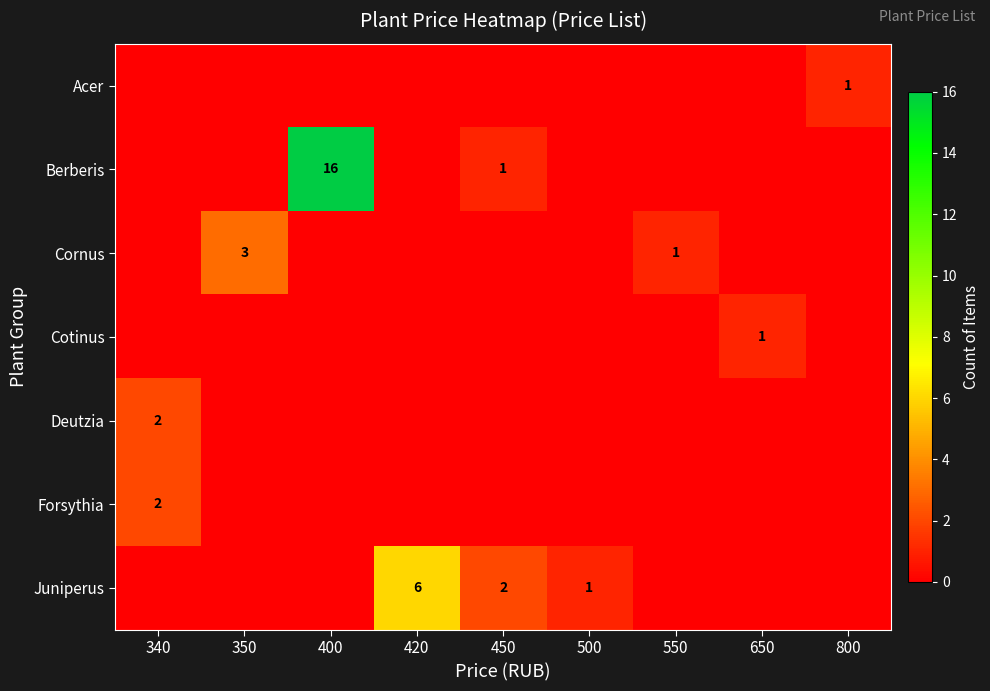

True or false: Cornus has a value of 3 at 350.

True